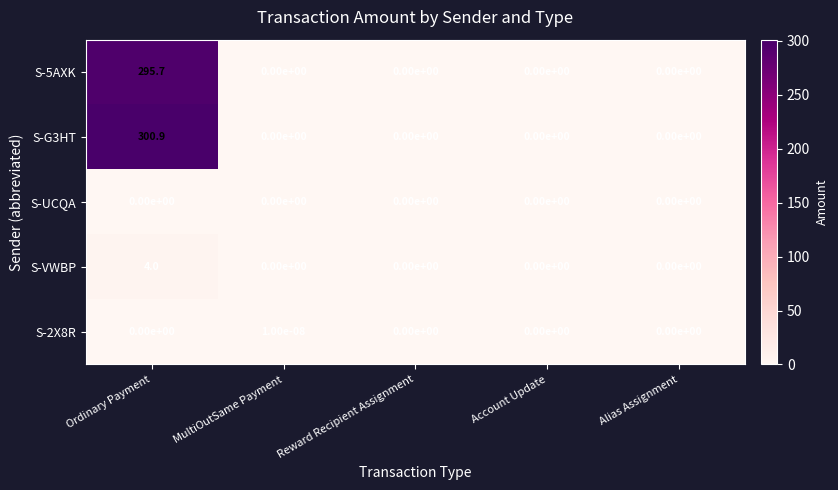

List the series in order of their peak value, highest first.

S-G3HT, S-5AXK, S-VWBP, S-2X8R, S-UCQA